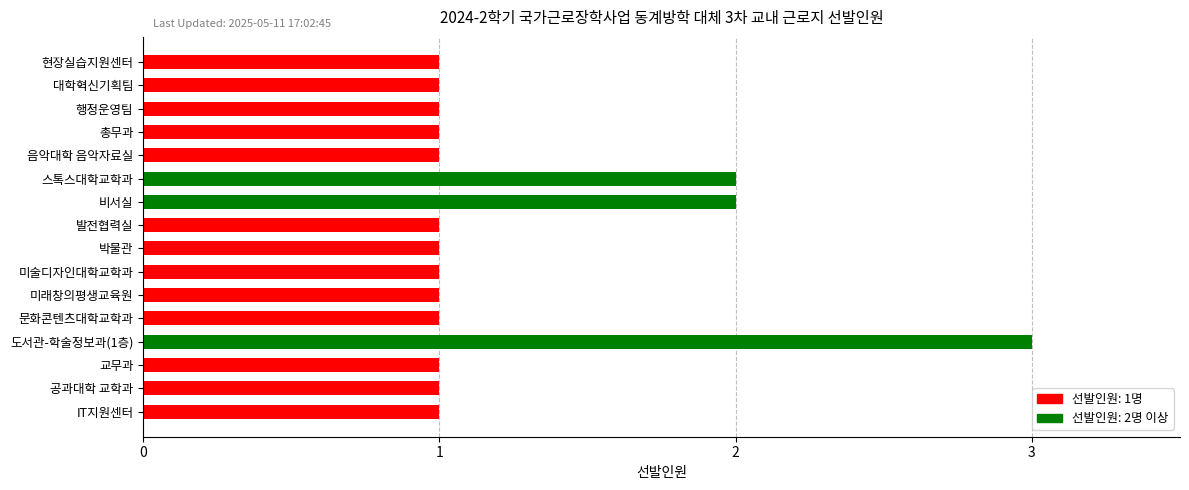

How many categories are shown in the chart?

16